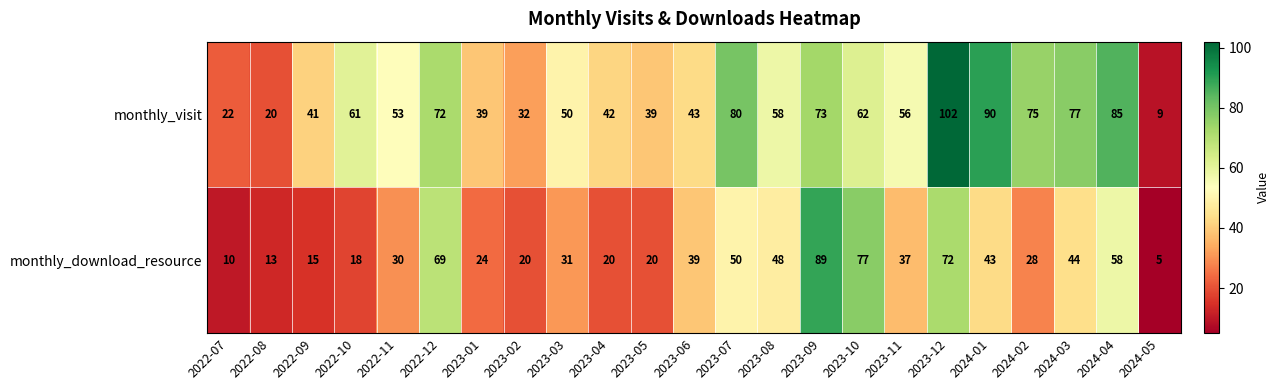

What is the difference between the maximum and minimum values in the monthly_visit series?

93